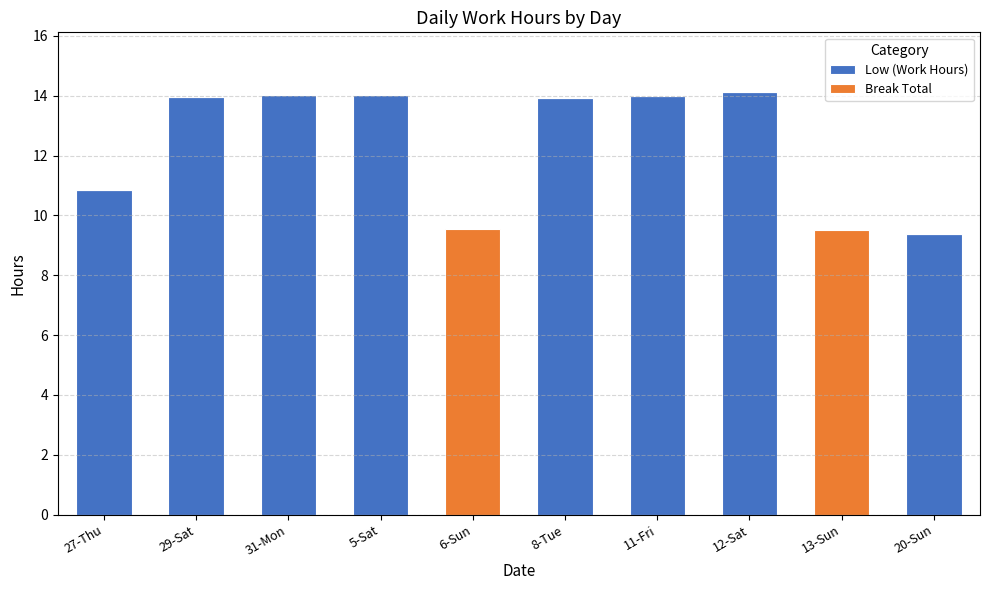

What are all the series names shown in the legend?

Low (Work Hours), Break Total